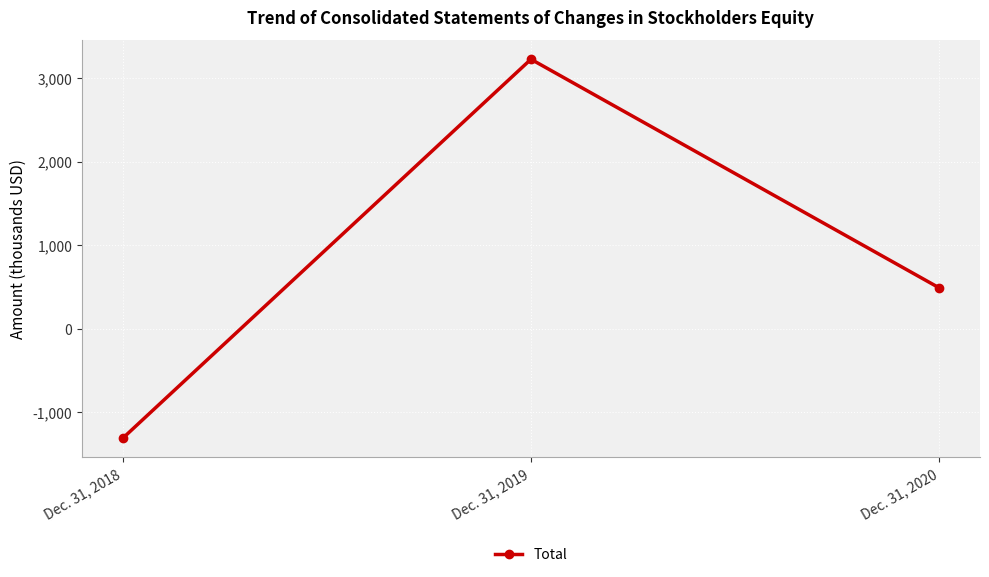

What is the average value?

803